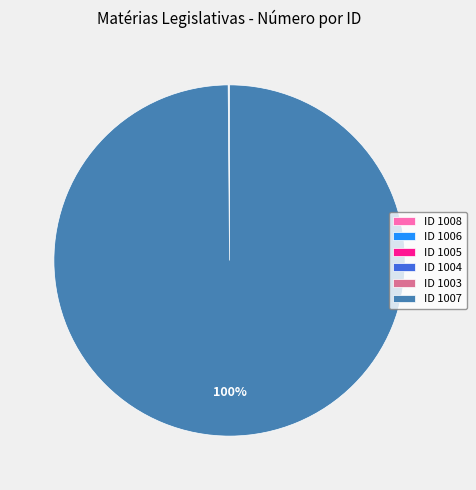

Which category has the biggest portion of the pie?

ID 1007